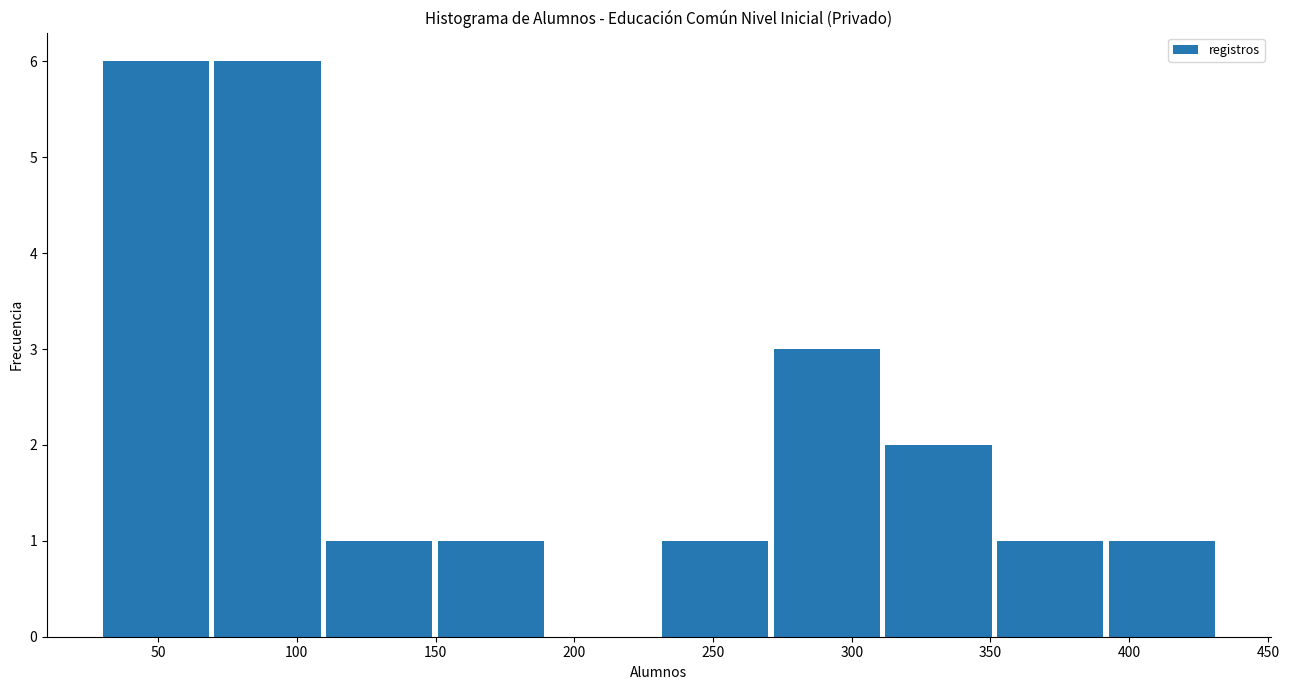

What is the height of the bar covering 310 to 350 on the x-axis? Neither the bar edges nor the heights are printed on the chart, so give them approximately, as read against the axes.

2